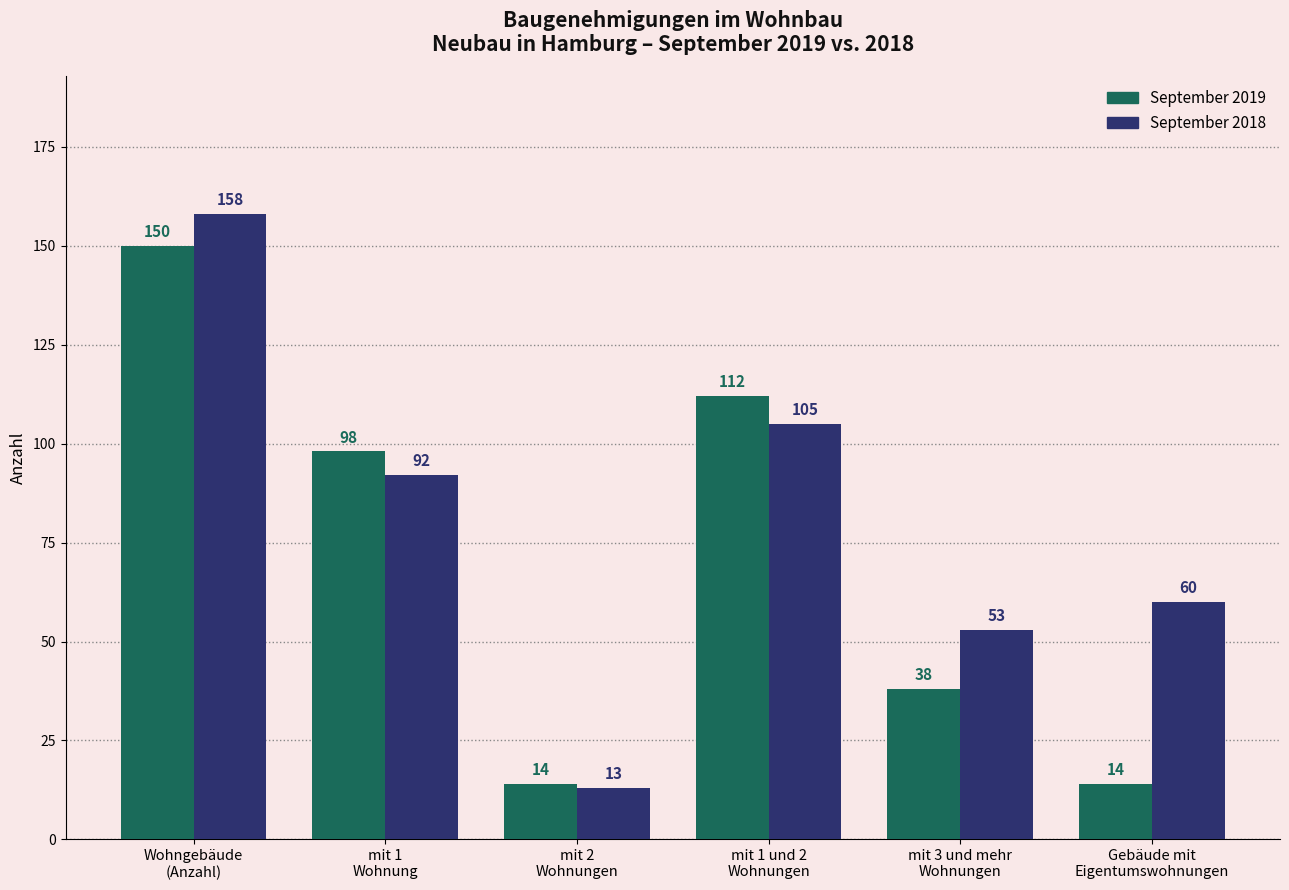

Which label corresponds to the smallest value in the chart?

mit 2
Wohnungen